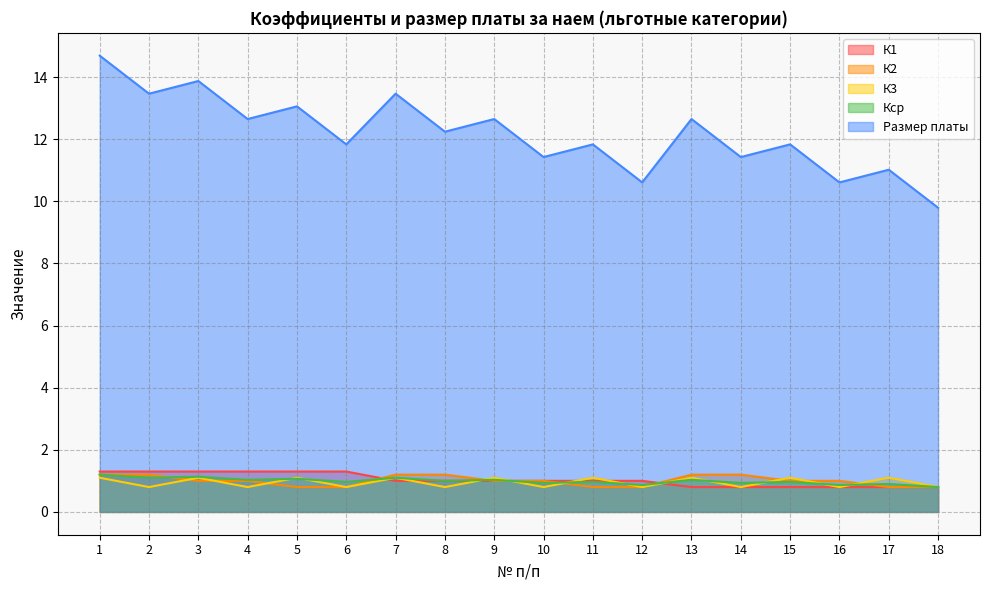

At how many categories does at least one series exceed 4?

18